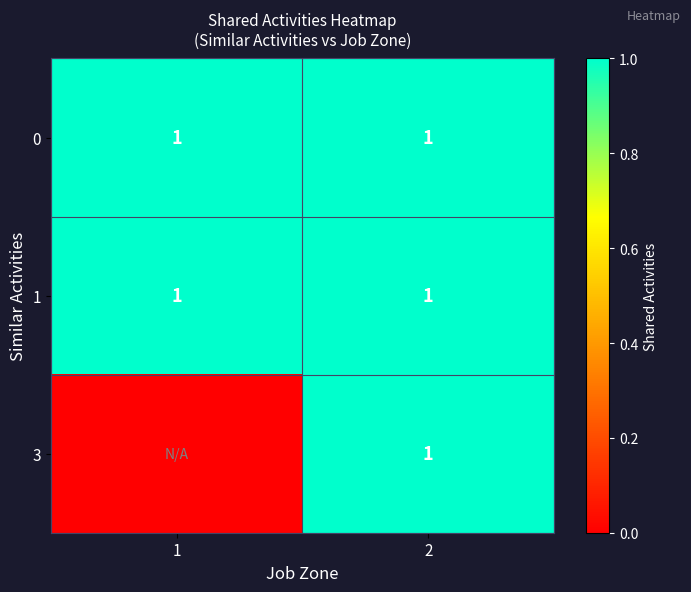

Is it true that 1 equals 2 at 1?

False